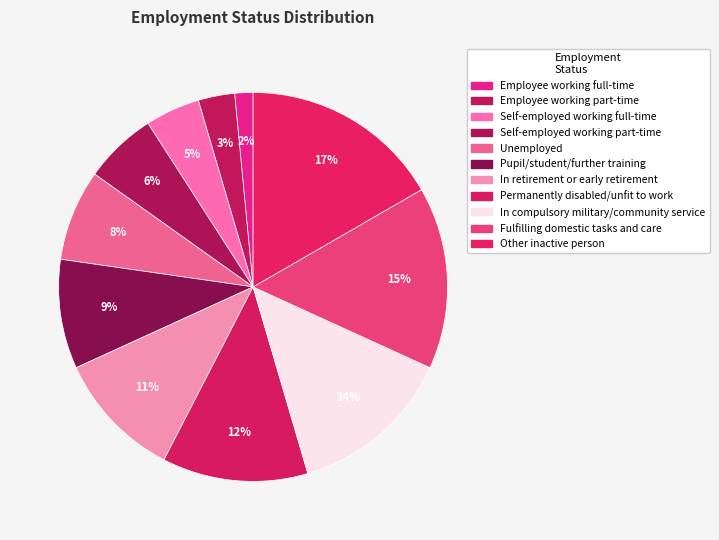

Count the number of slices in the pie.

11